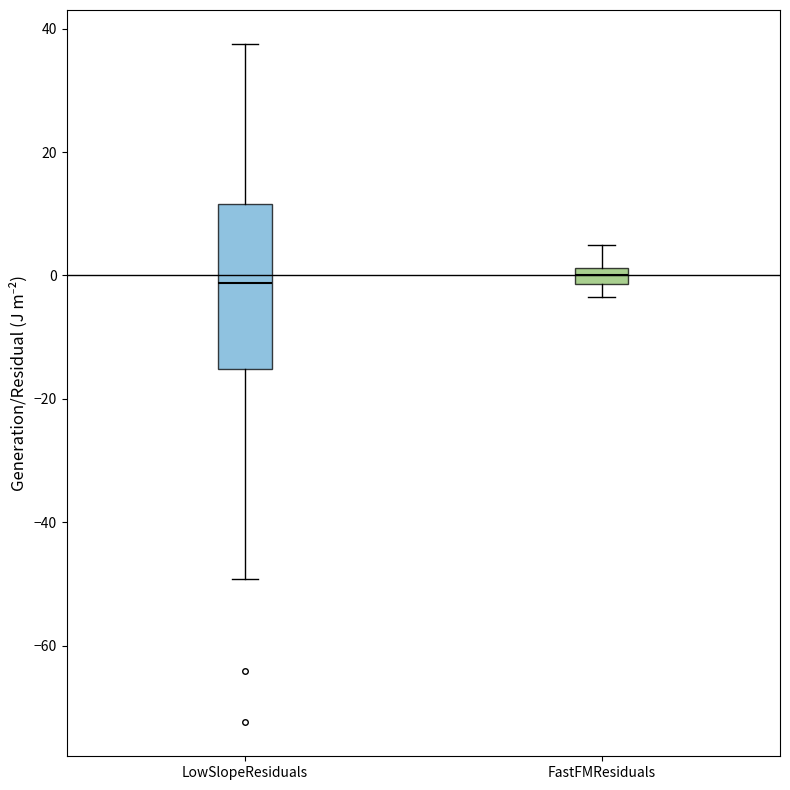

Where does the median line of the box for FastFMResiduals sit on the y-axis? The values are not printed on the chart, so give them approximately, as read against the axis.

0